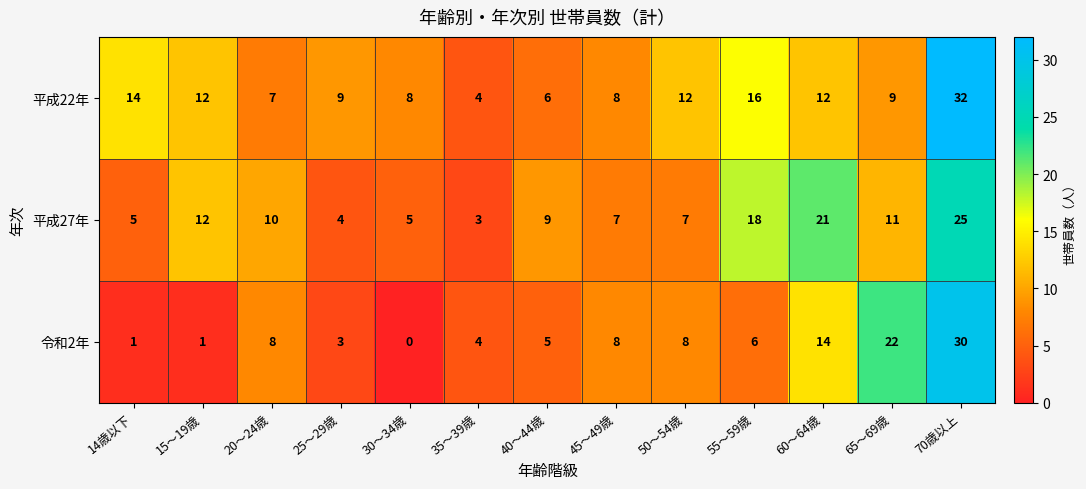

True or false: 平成27年 has a value of 5 at 30～34歳.

True